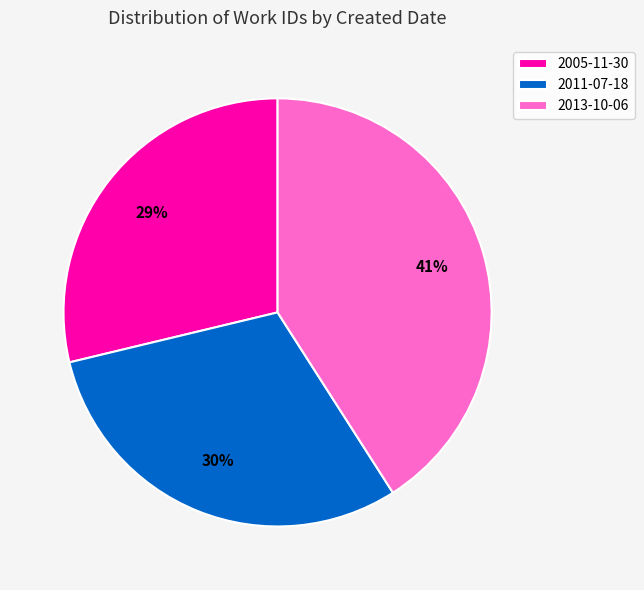

Rank the categories by value from highest to lowest.

2013-10-06, 2011-07-18, 2005-11-30